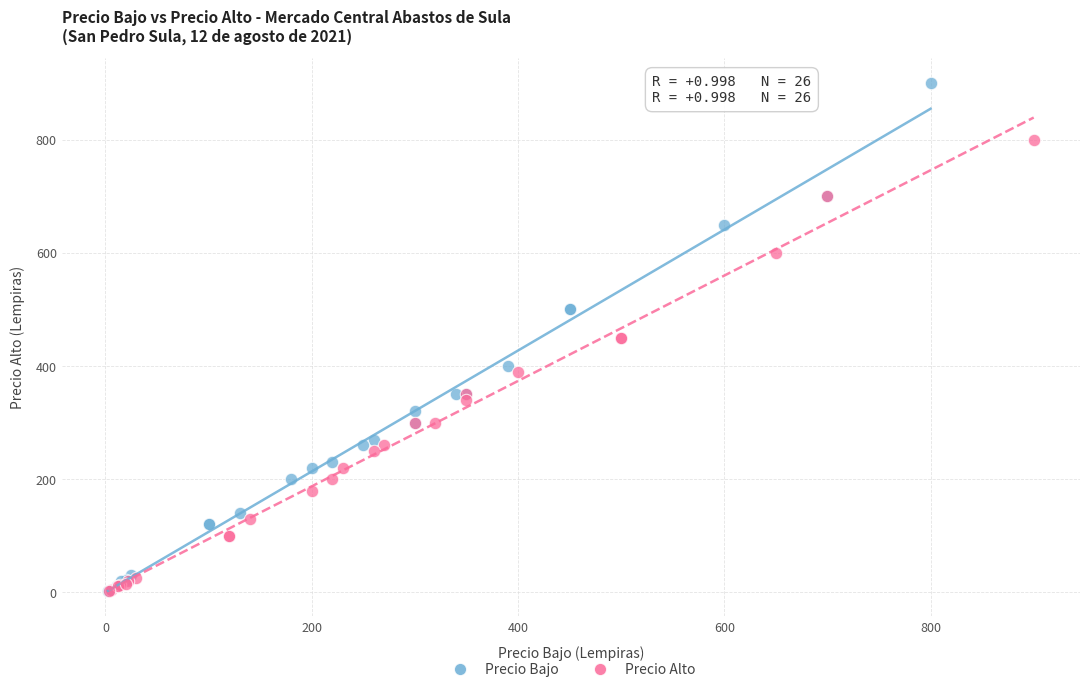

Which series has the largest Y range (max minus min)?

Precio Bajo